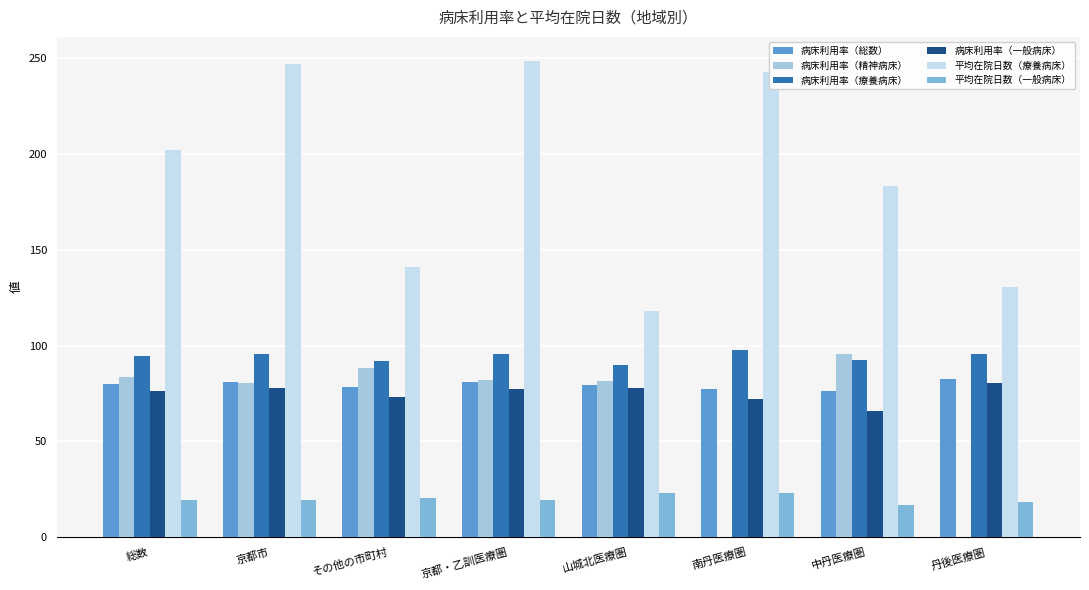

What is the spread (max minus min) of values at 中丹医療圏?

166.5